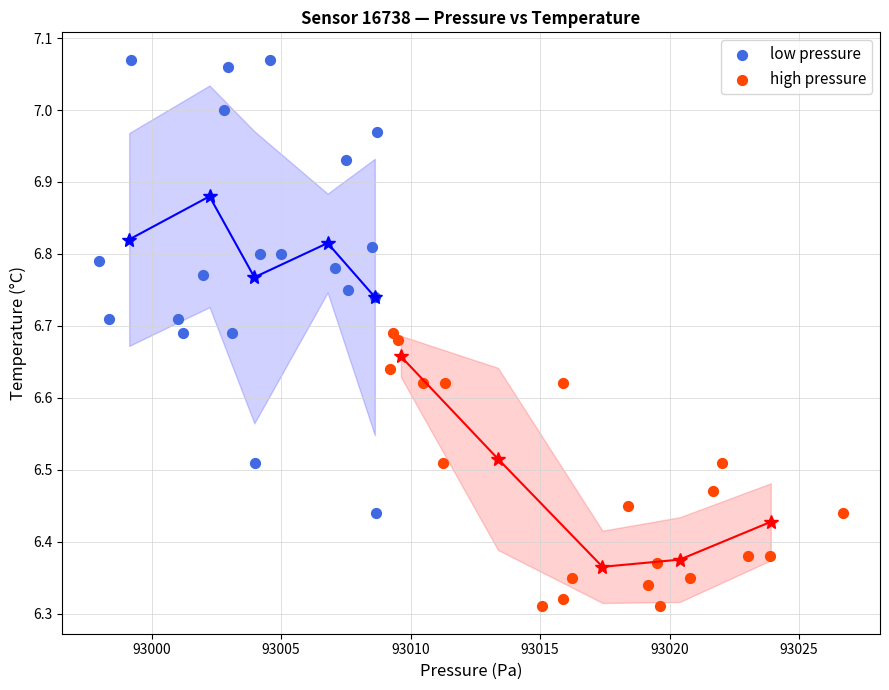

Which series reaches the maximum Y coordinate?

low pressure